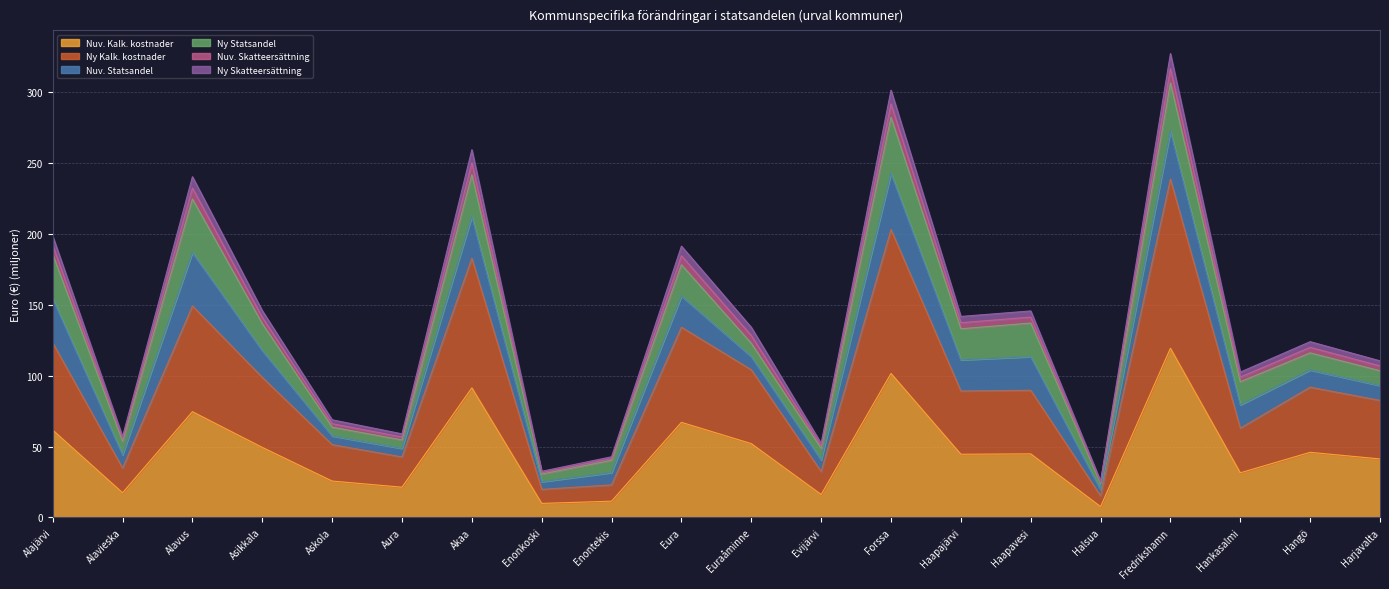

Where is the first local minimum for Ny Skatteersättning?

Alavieska